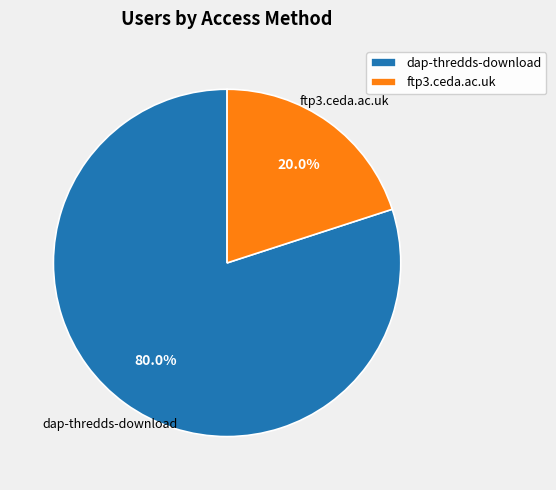

Which has a higher value, dap-thredds-download or ftp3.ceda.ac.uk?

dap-thredds-download